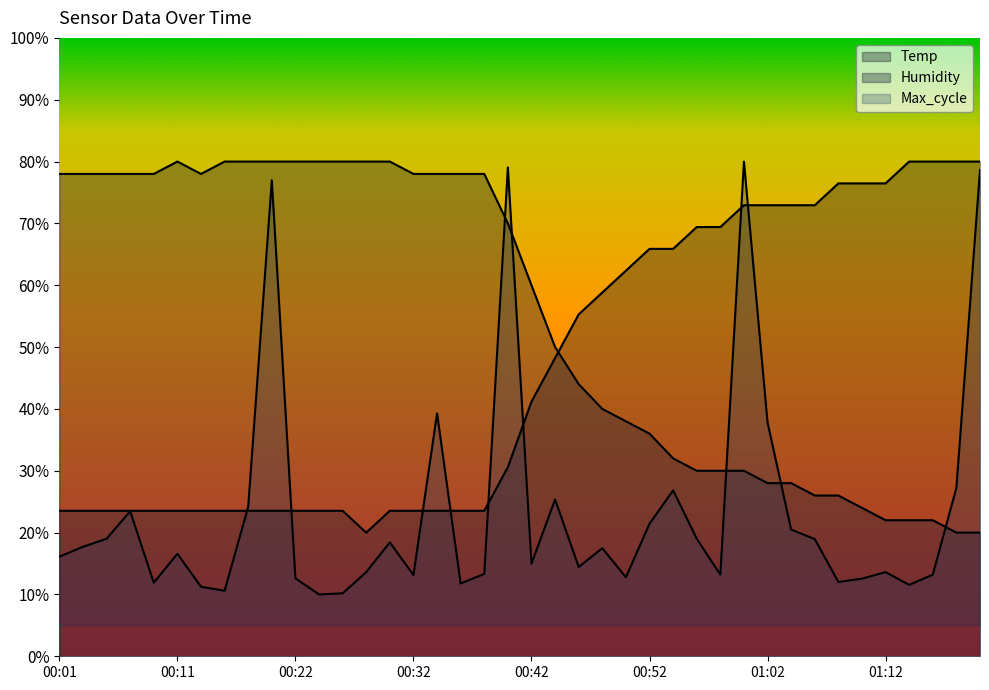

Which series has the largest total across all categories?

Humidity